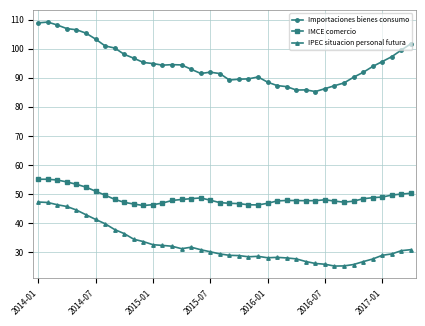

Rank the series by their average value, from highest to lowest.

Importaciones bienes consumo, IMCE comercio, IPEC situacion personal futura